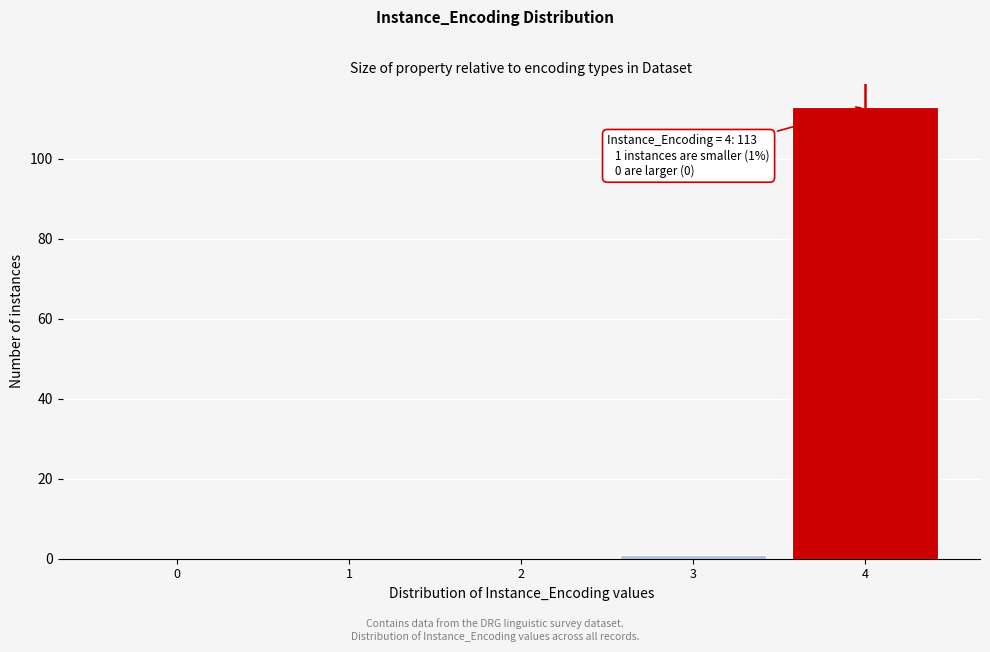

Reading left to right, transcribe all the data shown in this chart.

0=0	1=0	2=0	3=1	4=113